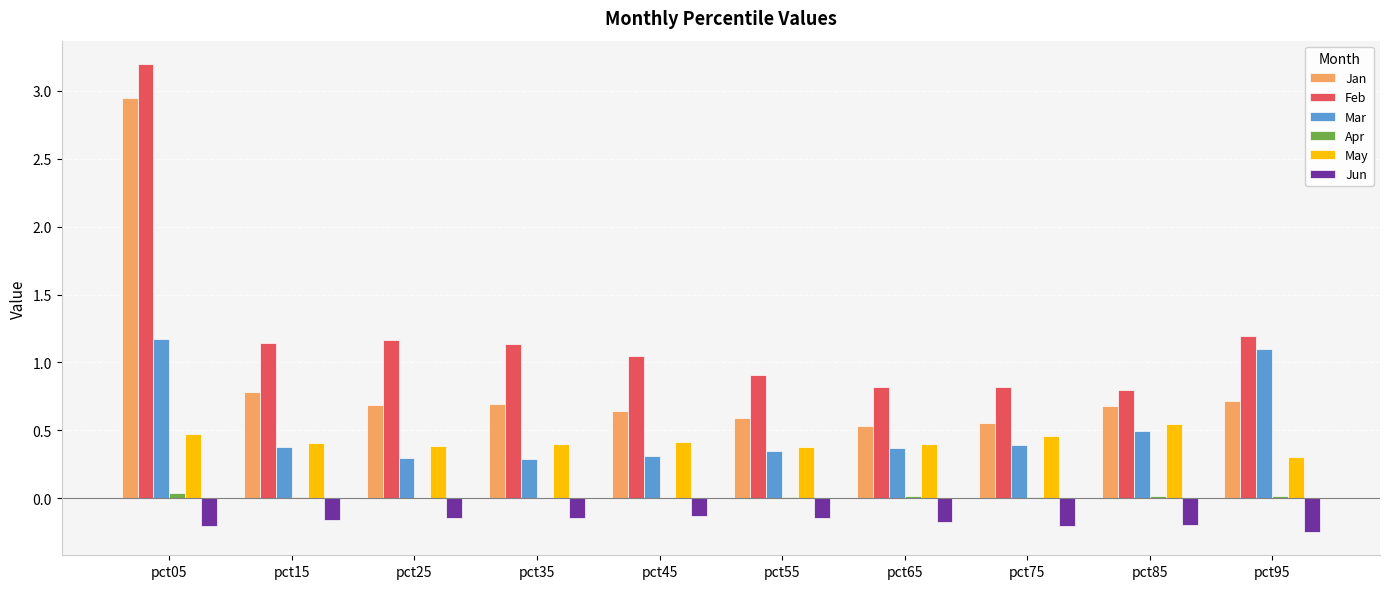

At which label is May closest to 0?

pct95